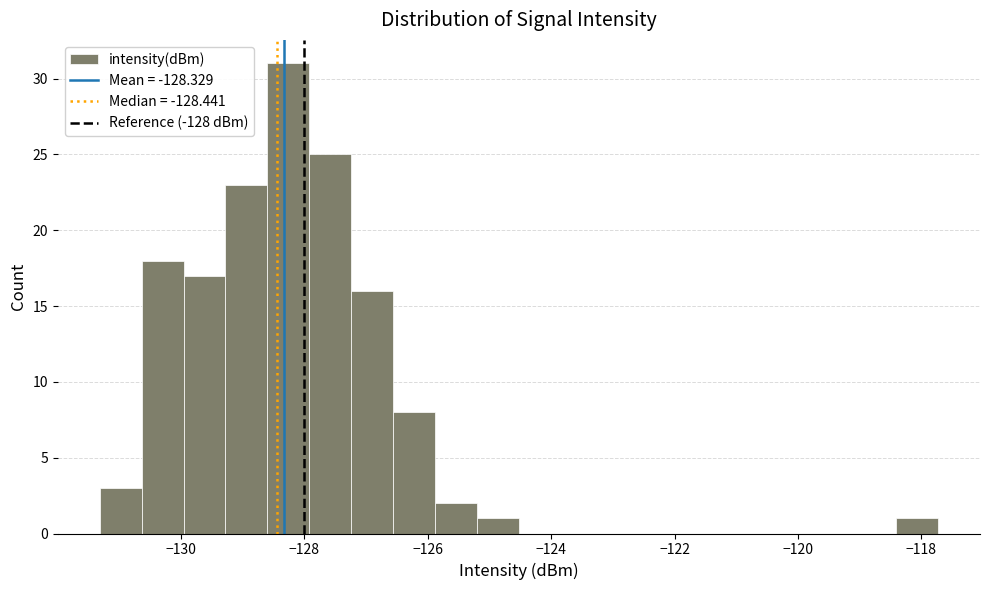

Read against the x-axis, roughly where is the centre of the tallest bar?

-128.2